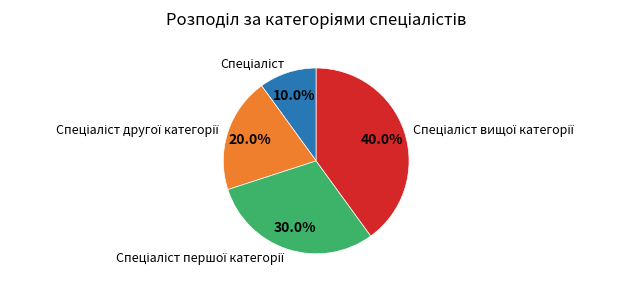

Count the number of slices in the pie.

4